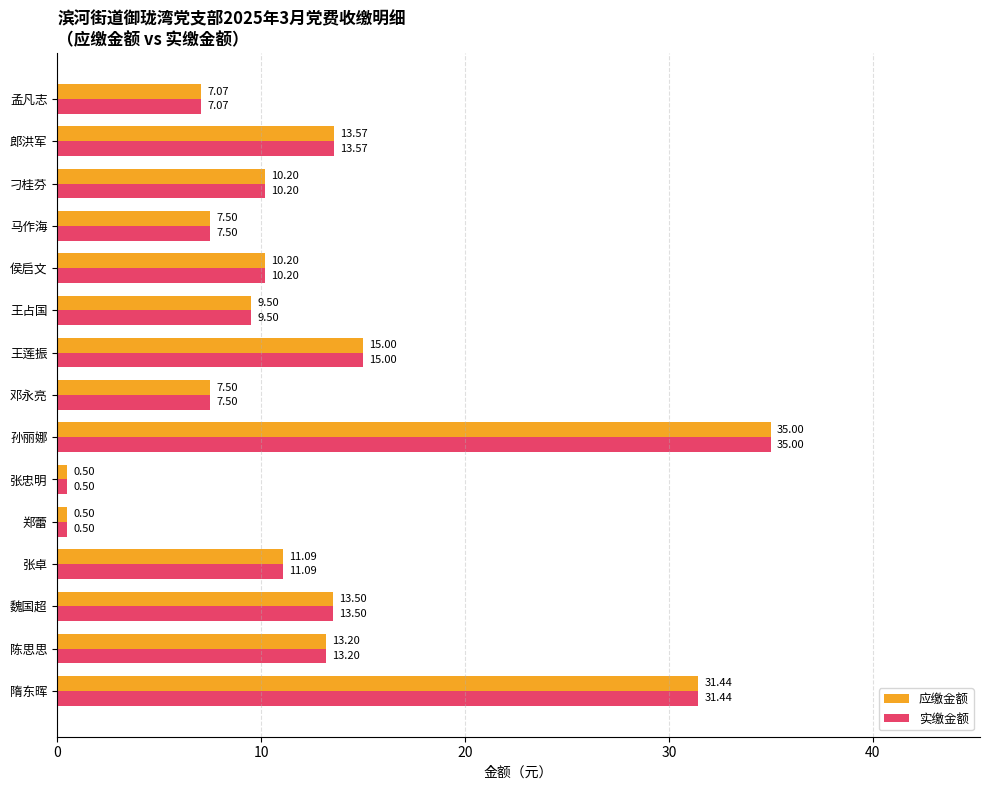

At which label is 应缴金额 closest to 17?

王莲振